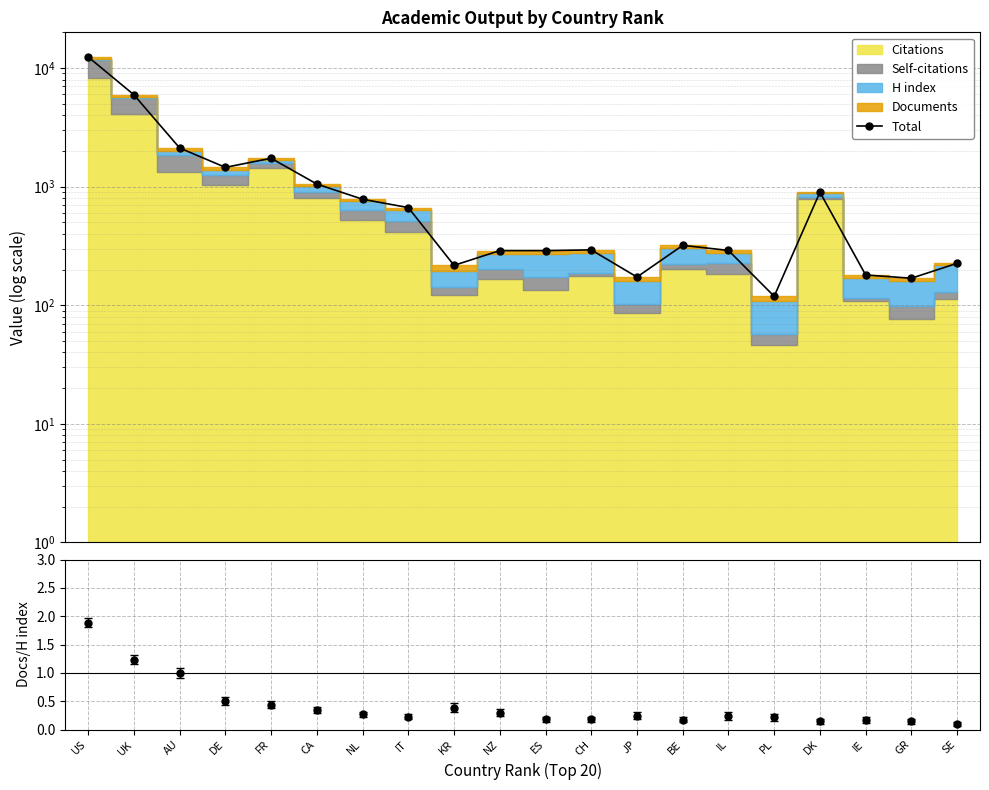

How many interior local peaks (higher than both neighbors) does the data have?

4